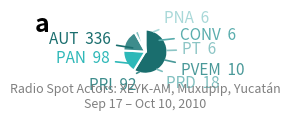

Is it true that PT is 1% of the pie?

True